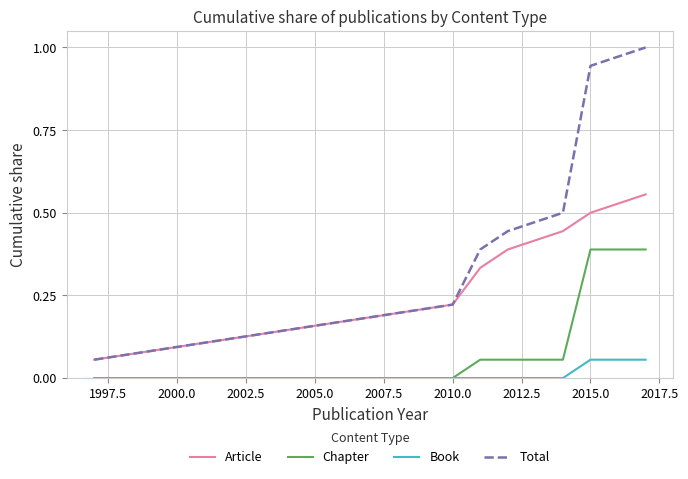

List the series in order of their overall mean, lowest first.

Book, Chapter, Article, Total